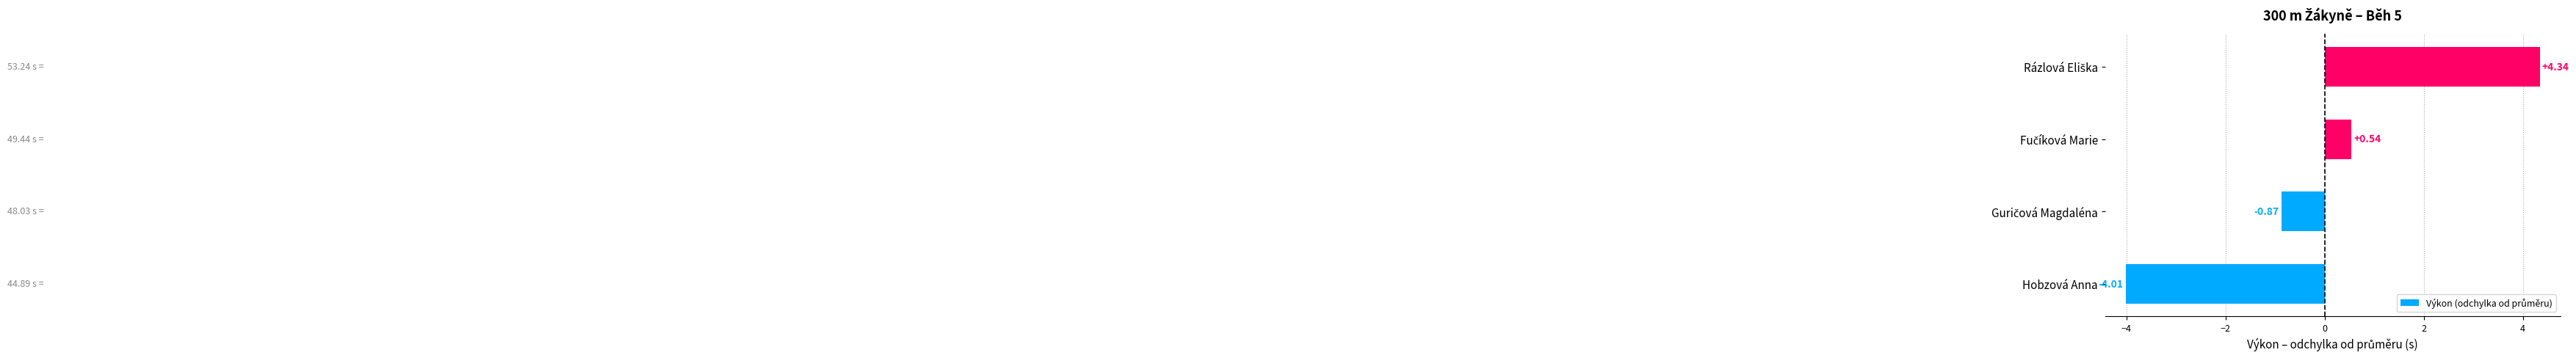

Which category has the lowest value across all series?

Hobzová Anna